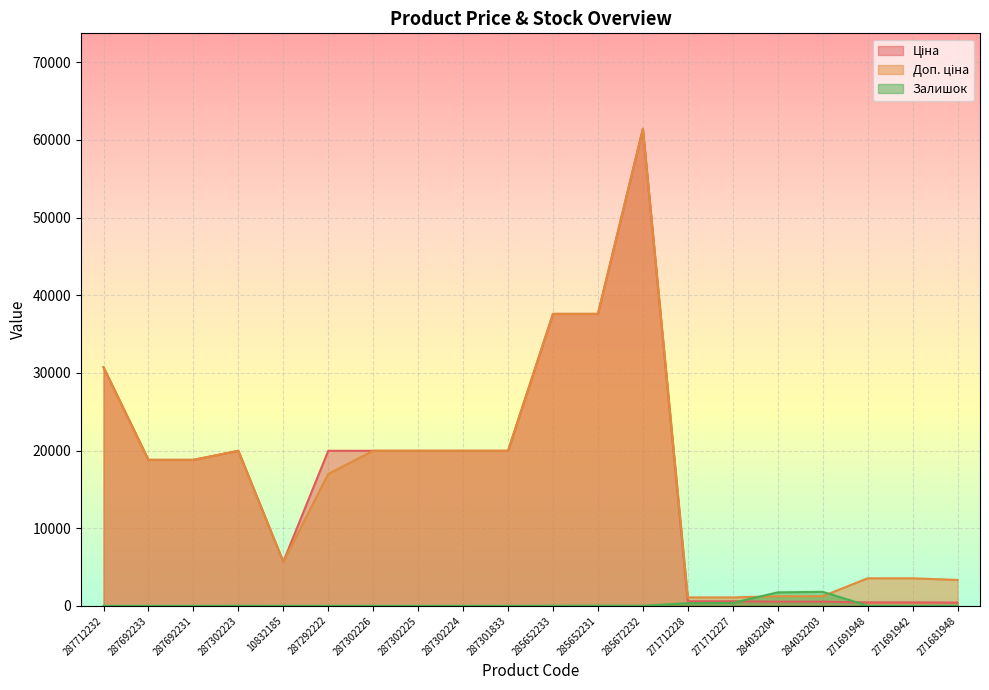

True or false: Залишок and Доп. ціна cross at least once.

True